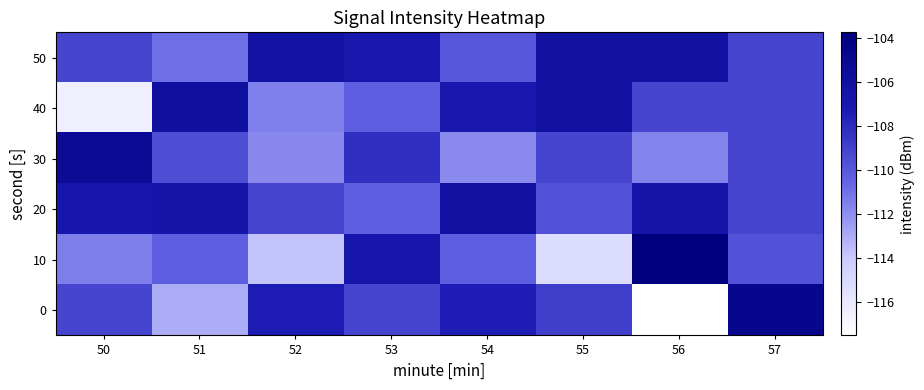

What is the smallest value displayed?

-117.5